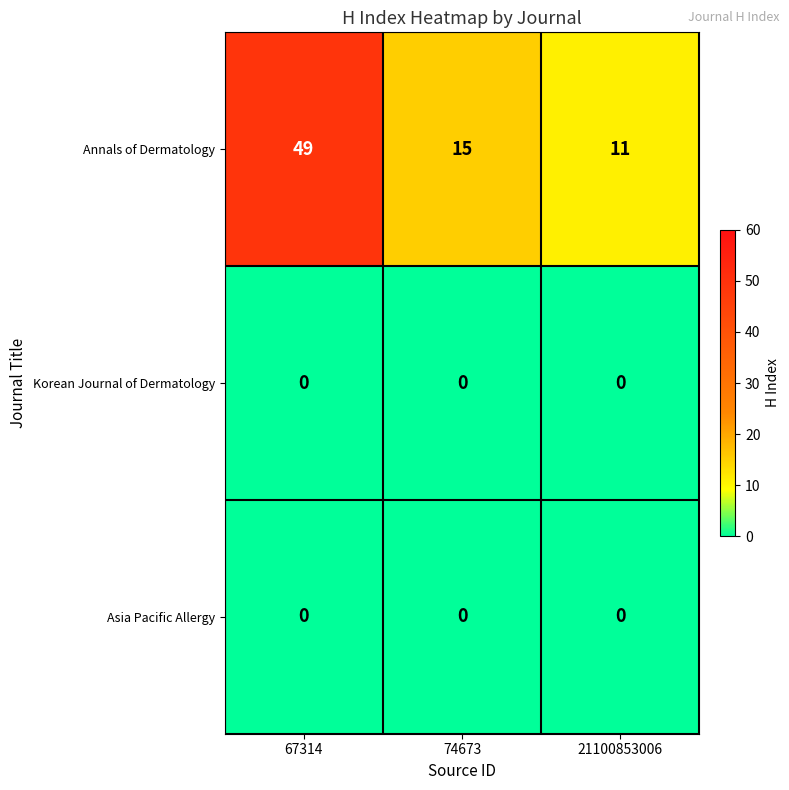

At which category is the sum across all series the highest?

67314